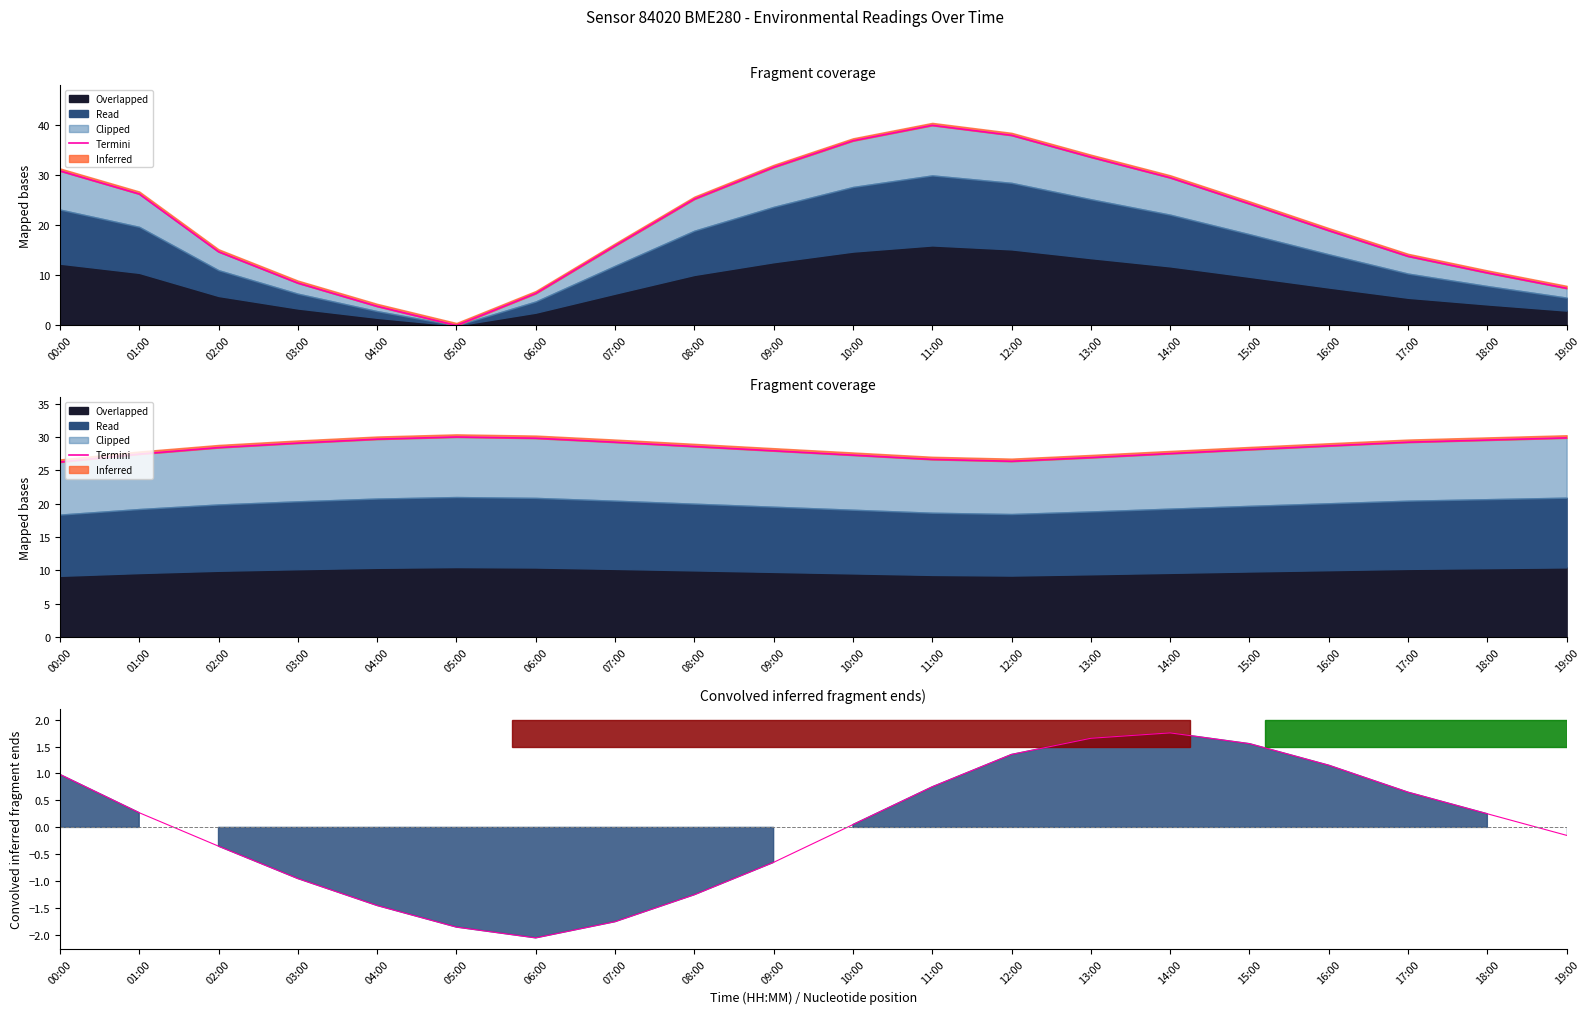

Is it true that the value at 16:00 is 1.2?

True